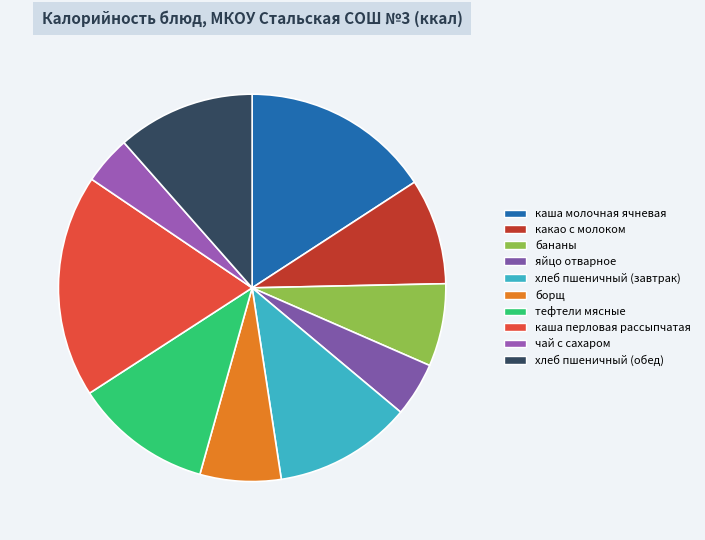

Which slice is the largest?

каша перловая рассыпчатая